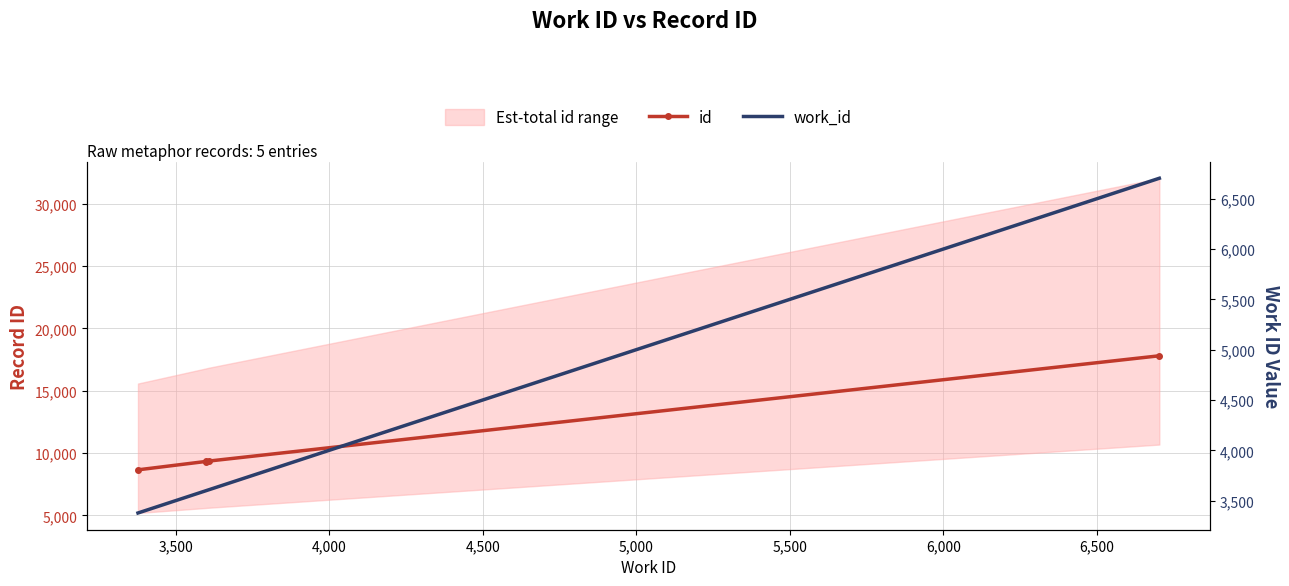

How many lines are shown in the chart?

2